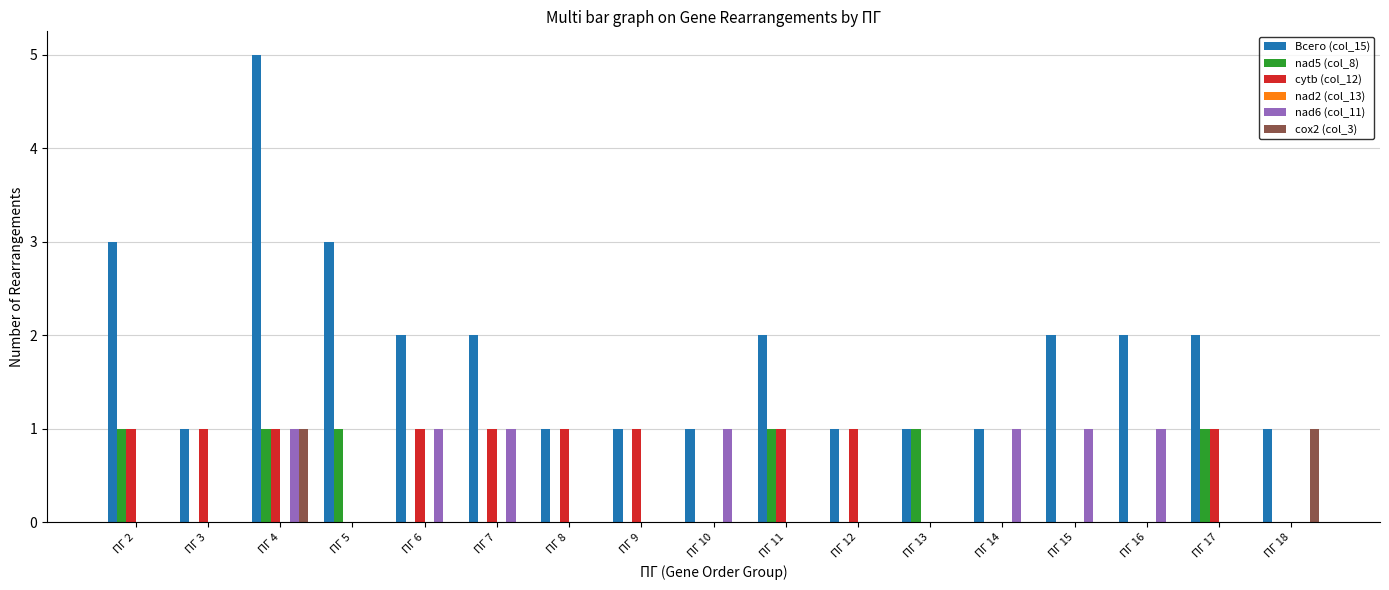

True or false: Всего (col_15) has a value of 1 at ПГ 9.

True